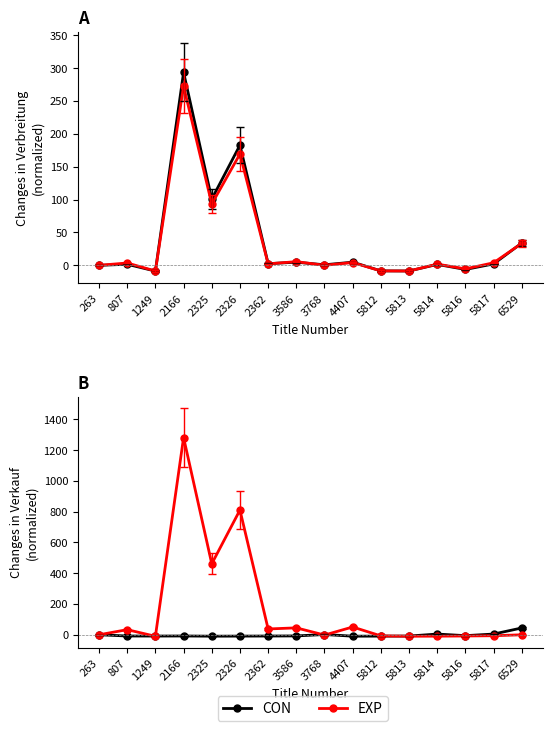

What is the average value of the Verkauf series?

-2.2